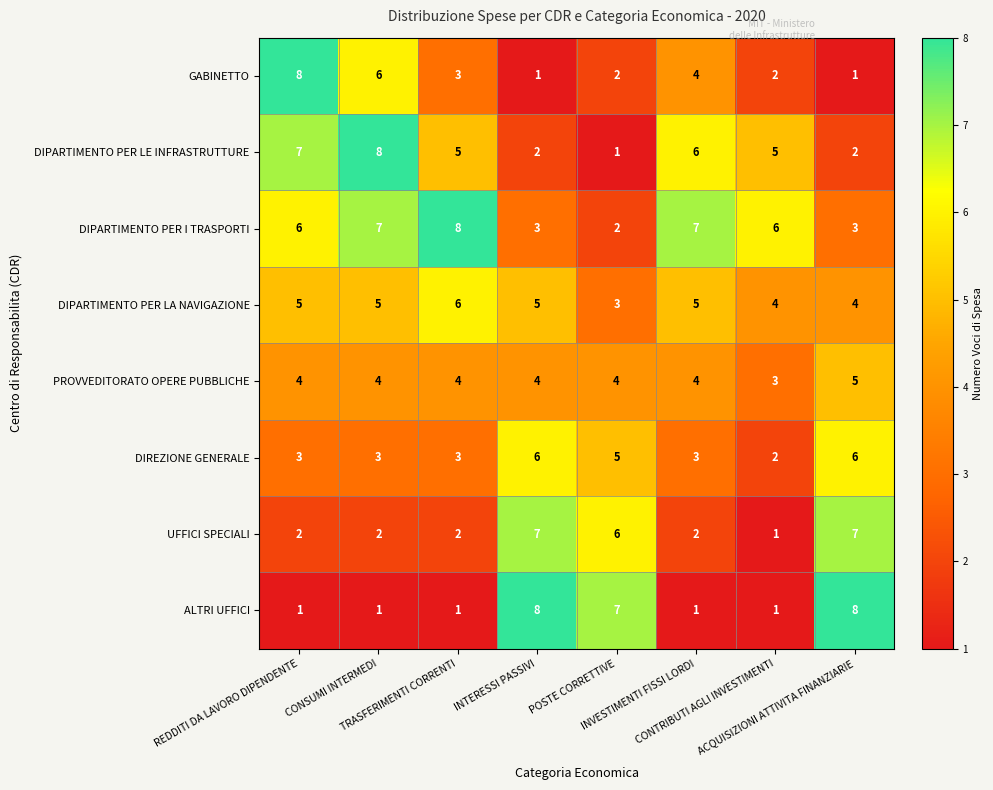

Which series has the largest total across all categories?

DIPARTIMENTO PER I TRASPORTI